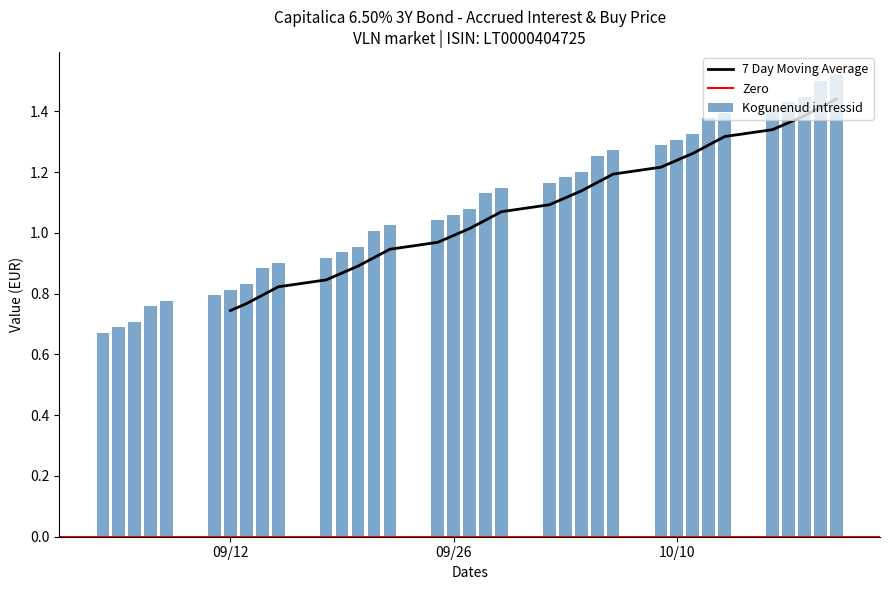

What is the average value?

1.1